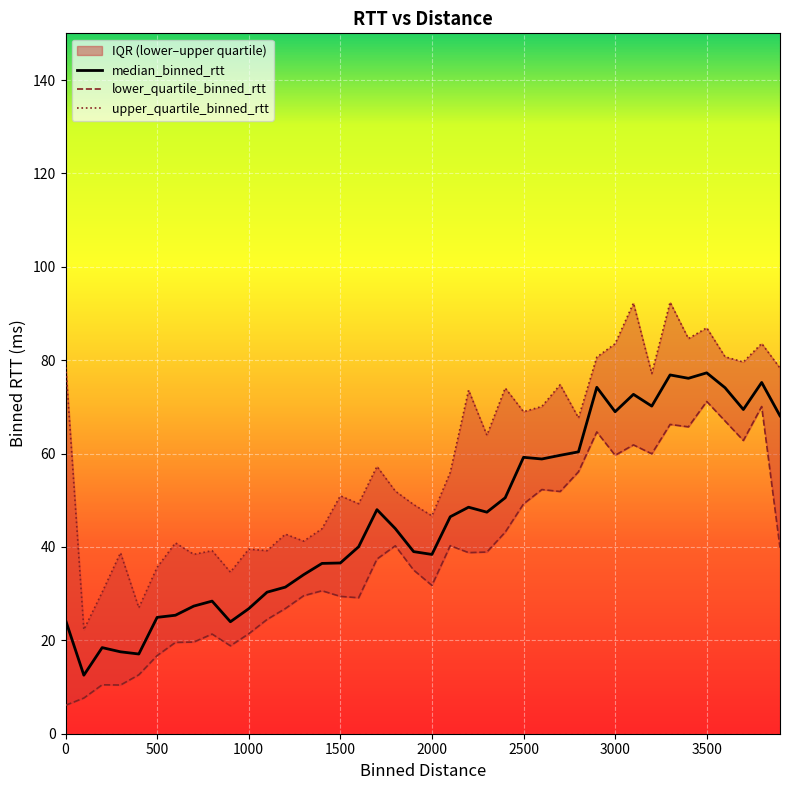

How many data points in median_binned_rtt are less than 46?

20